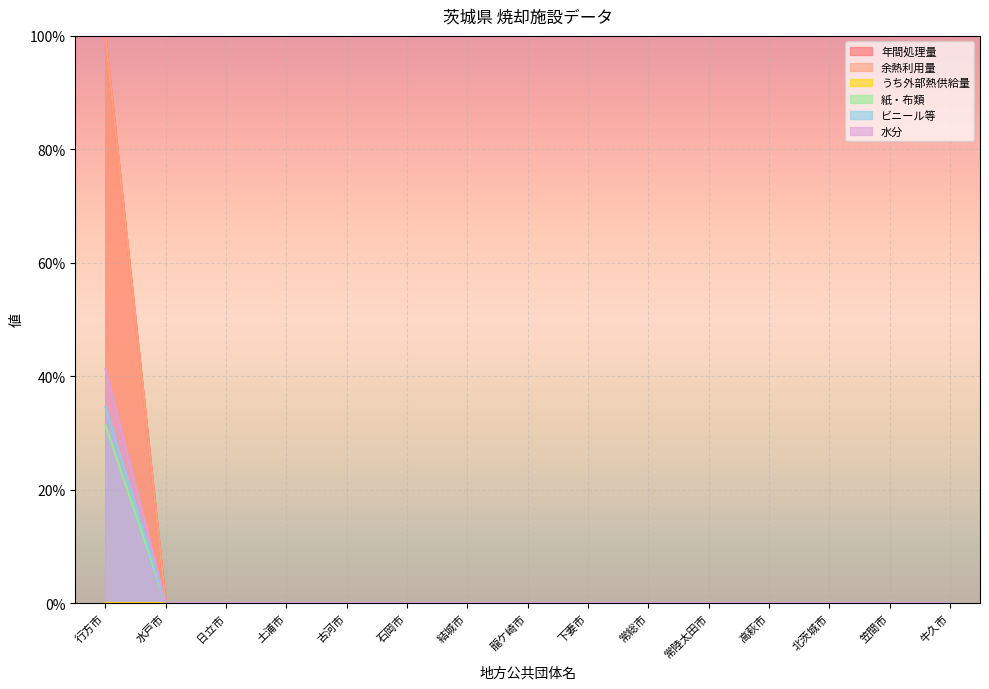

What is the label of the 11th point from the left?

常陸太田市